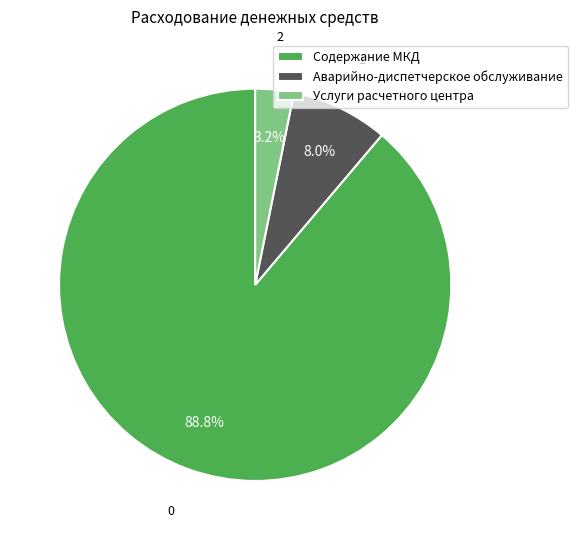

Which category has the biggest portion of the pie?

Содержание МКД